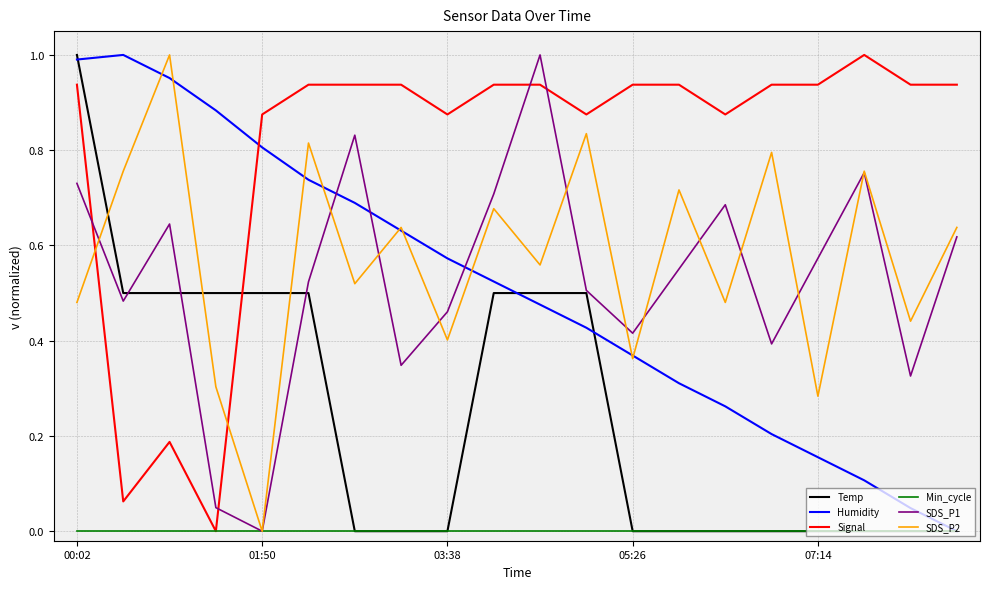

Which series has the largest total across all categories?

Signal